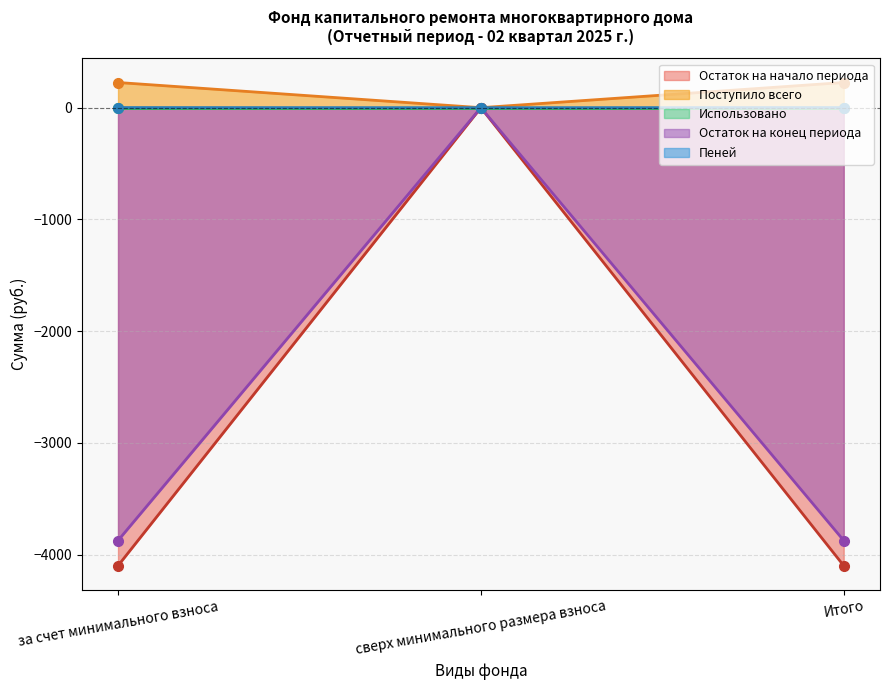

How many negative values does the Остаток на конец периода series have?

2